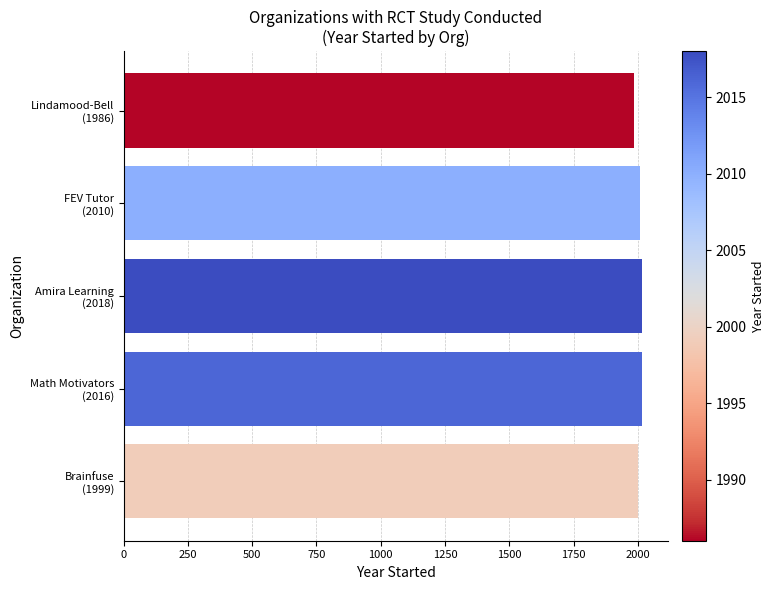

What is the average value?

2006